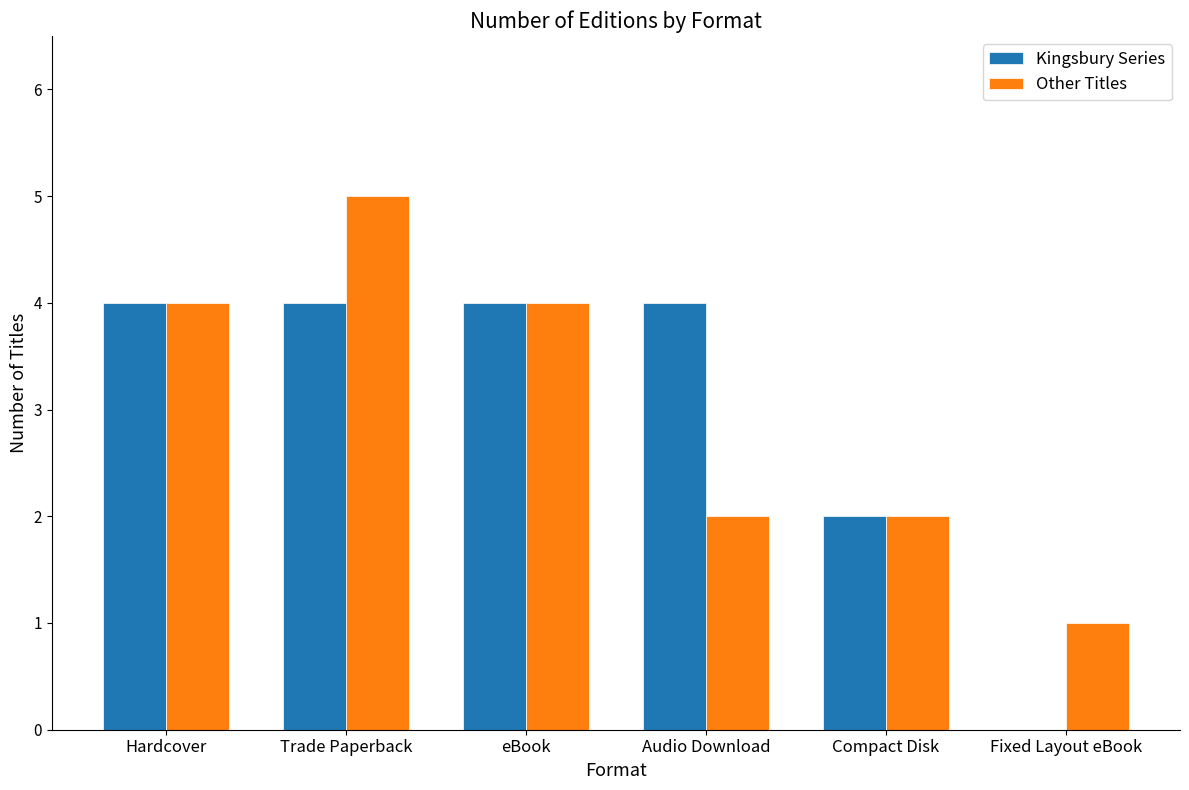

At which category does the chart reach its peak across all series?

Trade Paperback